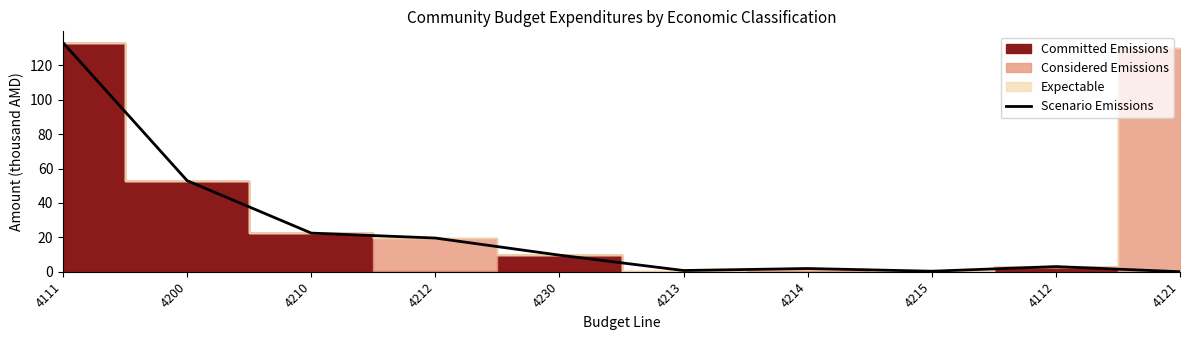

What is the ratio of the value at 4230 to the value at 4214?

5.2